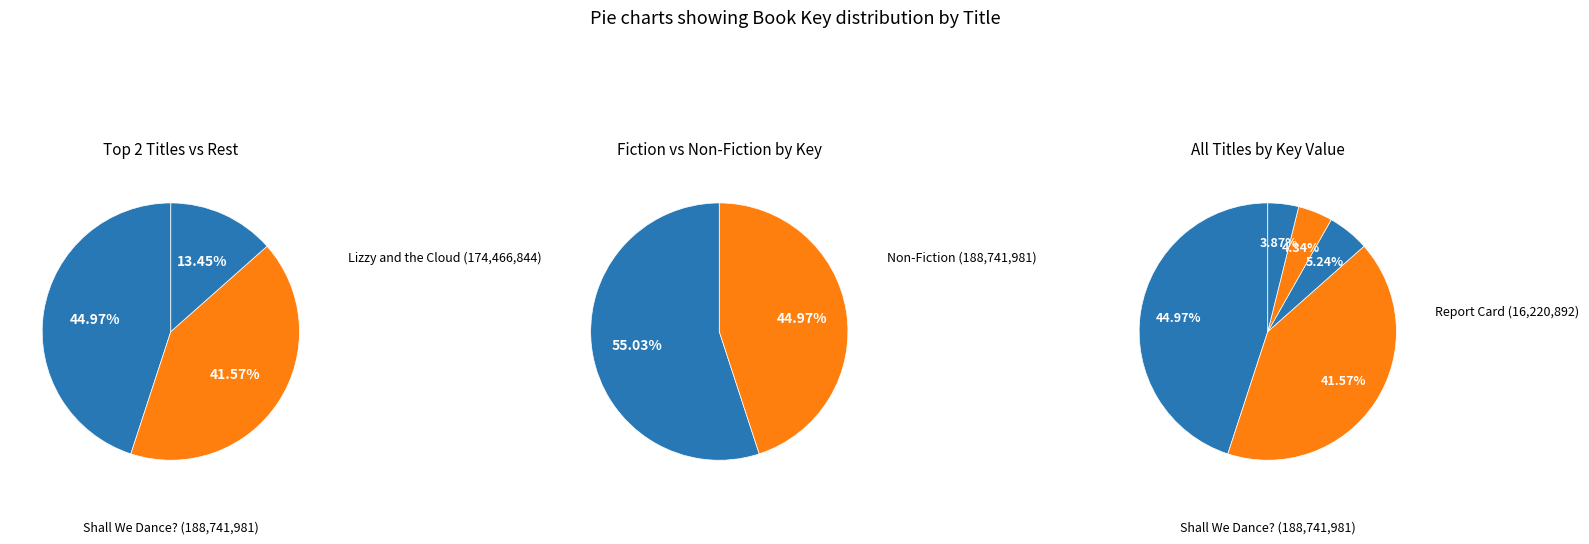

Rank the categories by value from highest to lowest.

Shall We Dance?, Lizzy and the Cloud, When Dinosaurs Came with Everything, Middle School Is Worse Than Meatloaf, Report Card